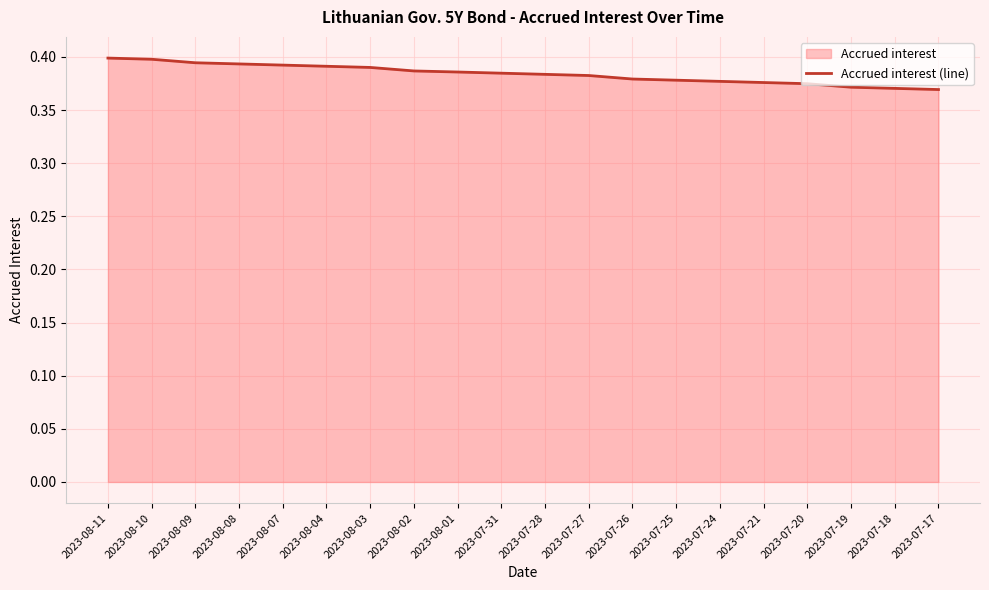

Rank the categories by value from highest to lowest.

2023-08-11, 2023-08-10, 2023-08-09, 2023-08-08, 2023-08-07, 2023-08-04, 2023-08-03, 2023-08-02, 2023-08-01, 2023-07-31, 2023-07-28, 2023-07-27, 2023-07-26, 2023-07-25, 2023-07-24, 2023-07-21, 2023-07-20, 2023-07-19, 2023-07-18, 2023-07-17